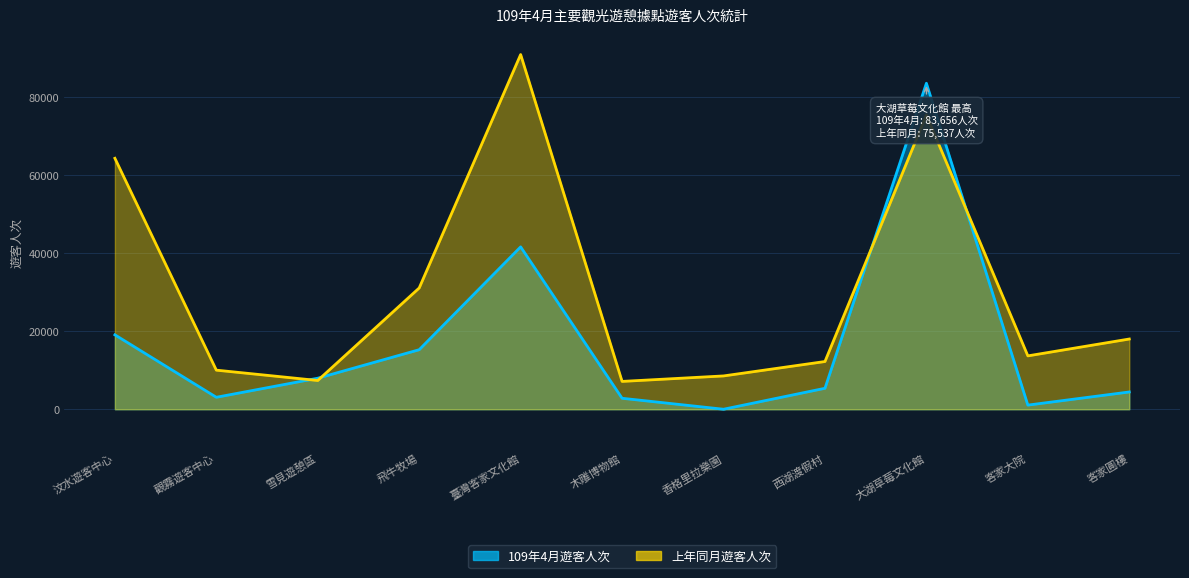

What position from the left is 客家圓樓?

11